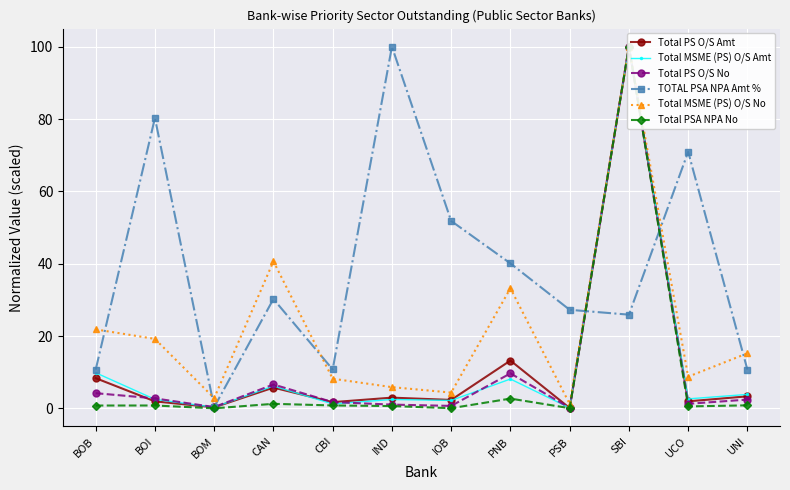

Which label corresponds to the largest value in the chart?

SBI